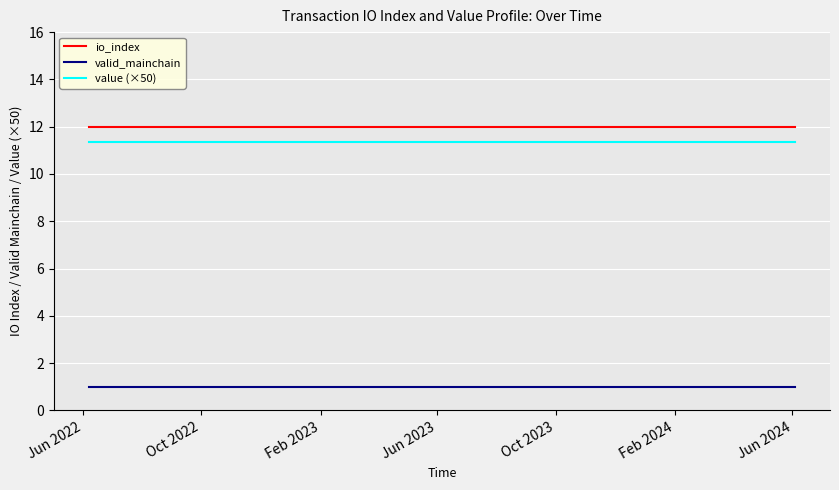

What is the lowest value of the io_index series?

12.0